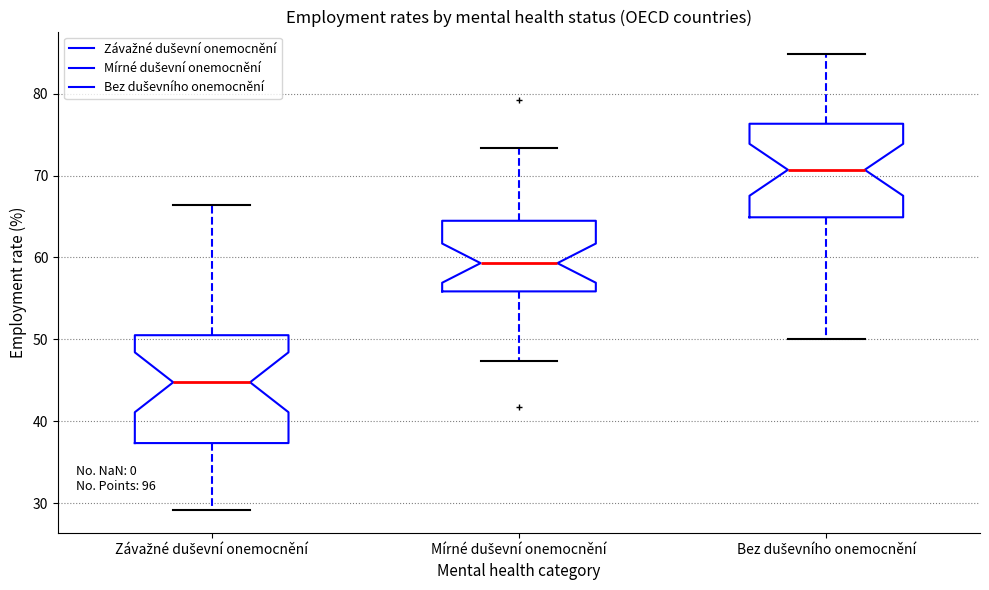

Which box has the highest median line?

Bez duševního onemocnění